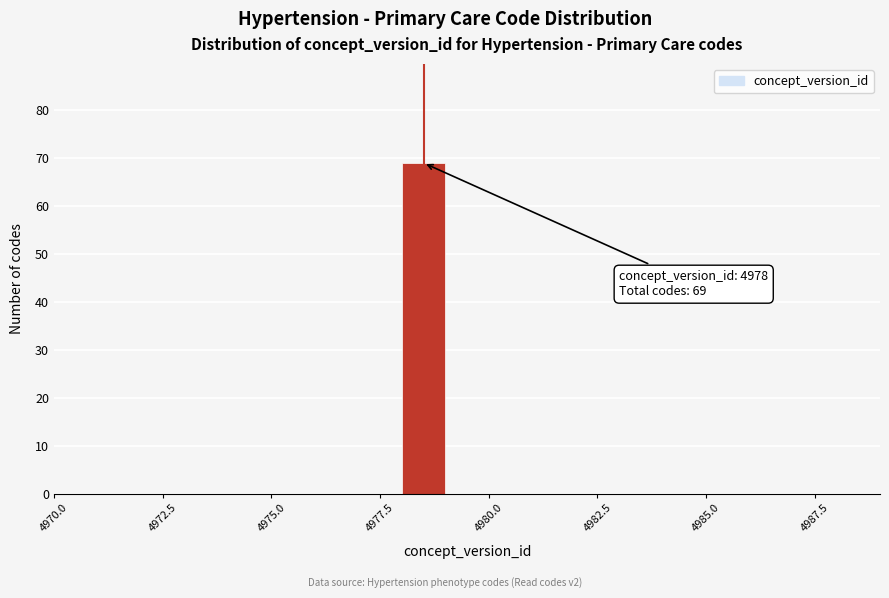

Read against the x-axis, roughly where is the centre of the tallest bar?

4978.5